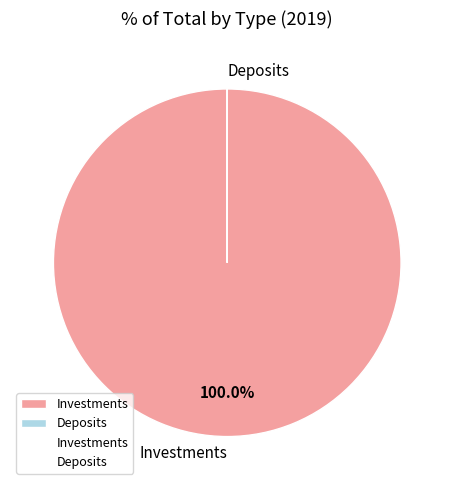

Which category has the biggest portion of the pie?

Investments